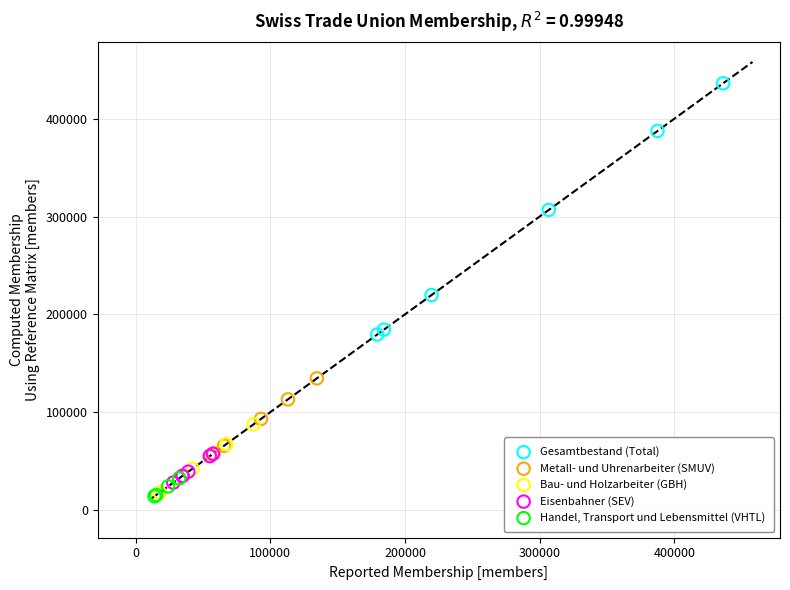

Which series has the widest spread of Y values?

Gesamtbestand (Total)